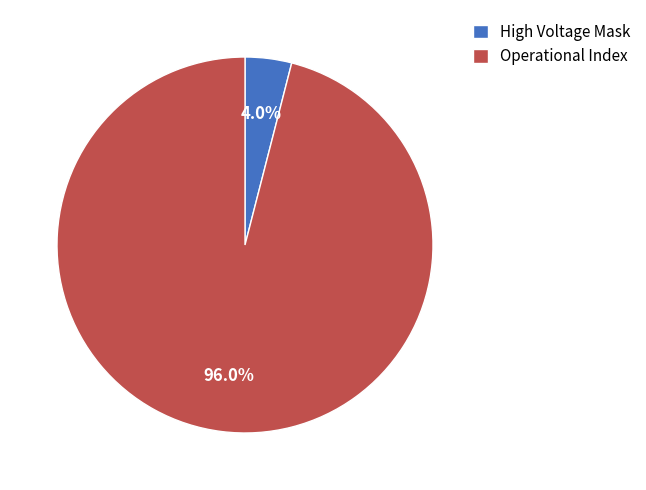

Is there any slice that represents more than half of the pie?

Yes